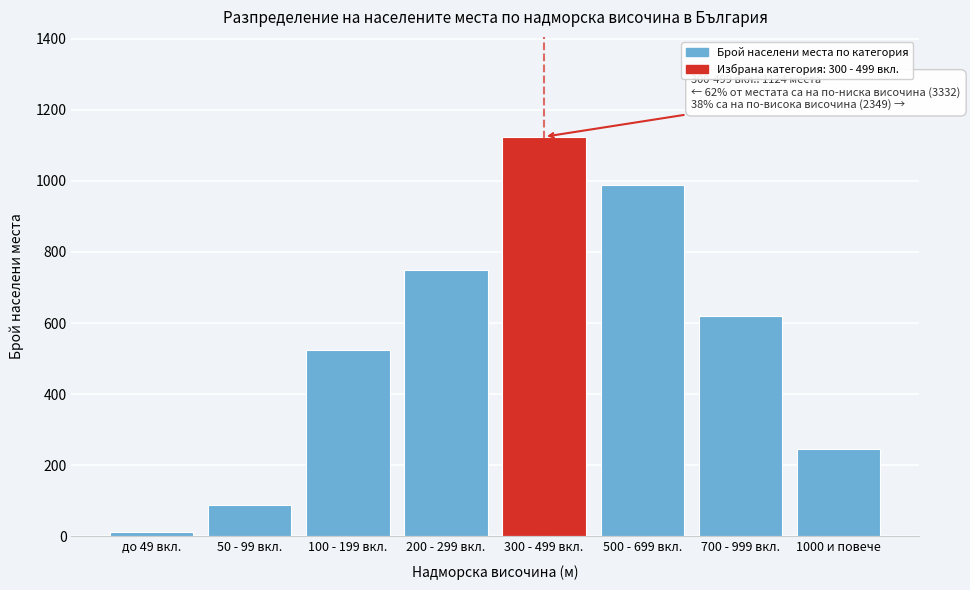

Reading left to right, what are all the values shown in this chart?

до 49 вкл.=12	50 - 99 вкл.=89	100 - 199 вкл.=523	200 - 299 вкл.=748	300 - 499 вкл.=1124	500 - 699 вкл.=987	700 - 999 вкл.=621	1000 и повече=245